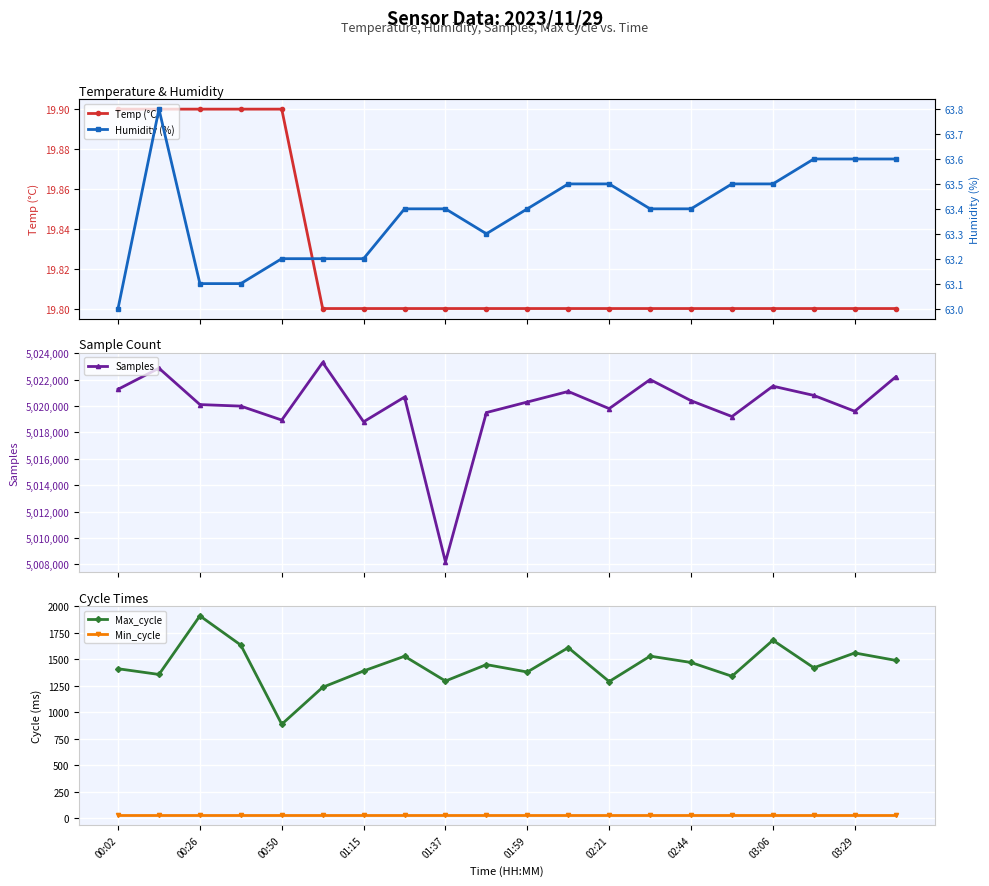

Reading left to right, transcribe all the data shown in this chart.

Temp (°C): 19.9	19.9	19.9	19.9	19.9	19.8	19.8	19.8	19.8	19.8	19.8	19.8	19.8	19.8	19.8	19.8	19.8	19.8	19.8	19.8
Samples: 5021262.0	5022862.0	5020106.0	5019990.0	5018932.0	5023293.0	5018803.0	5020675.0	5008190.0	5019500.0	5020300.0	5021100.0	5019800.0	5022000.0	5020400.0	5019200.0	5021500.0	5020800.0	5019600.0	5022200.0
Max_cycle: 1411.0	1357.0	1910.0	1634.0	887.0	1236.0	1390.0	1529.0	1295.0	1450.0	1380.0	1610.0	1290.0	1530.0	1470.0	1340.0	1680.0	1420.0	1560.0	1490.0
Min_cycle: 28.0	28.0	28.0	28.0	28.0	28.0	28.0	28.0	28.0	28.0	28.0	28.0	28.0	28.0	28.0	28.0	28.0	28.0	28.0	28.0
Humidity (%): 63.0	63.8	63.1	63.1	63.2	63.2	63.2	63.4	63.4	63.3	63.4	63.5	63.5	63.4	63.4	63.5	63.5	63.6	63.6	63.6